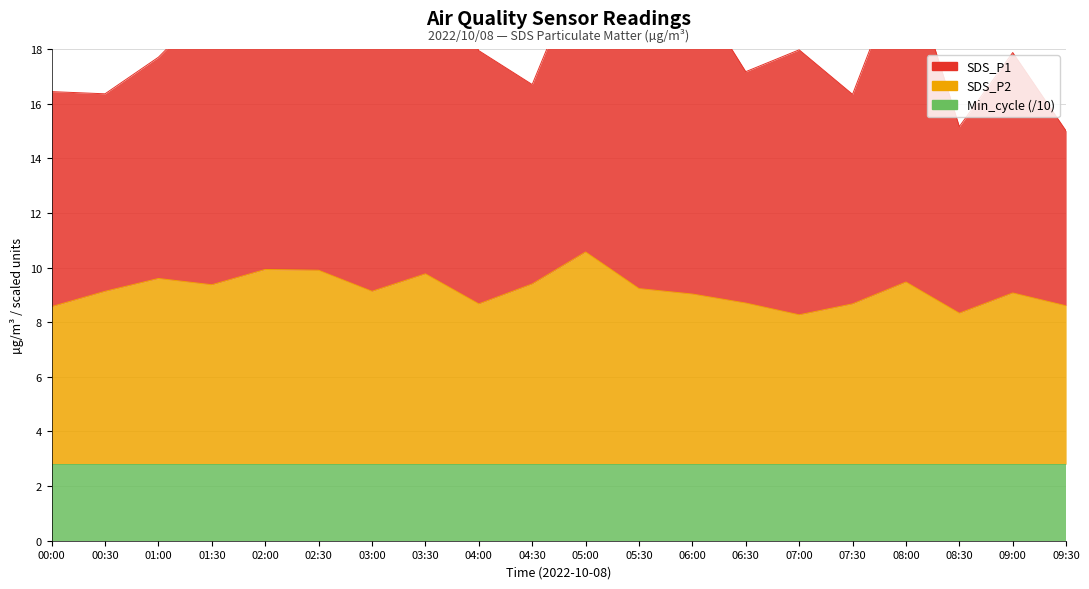

At which category is the sum across all series the highest?

02:30